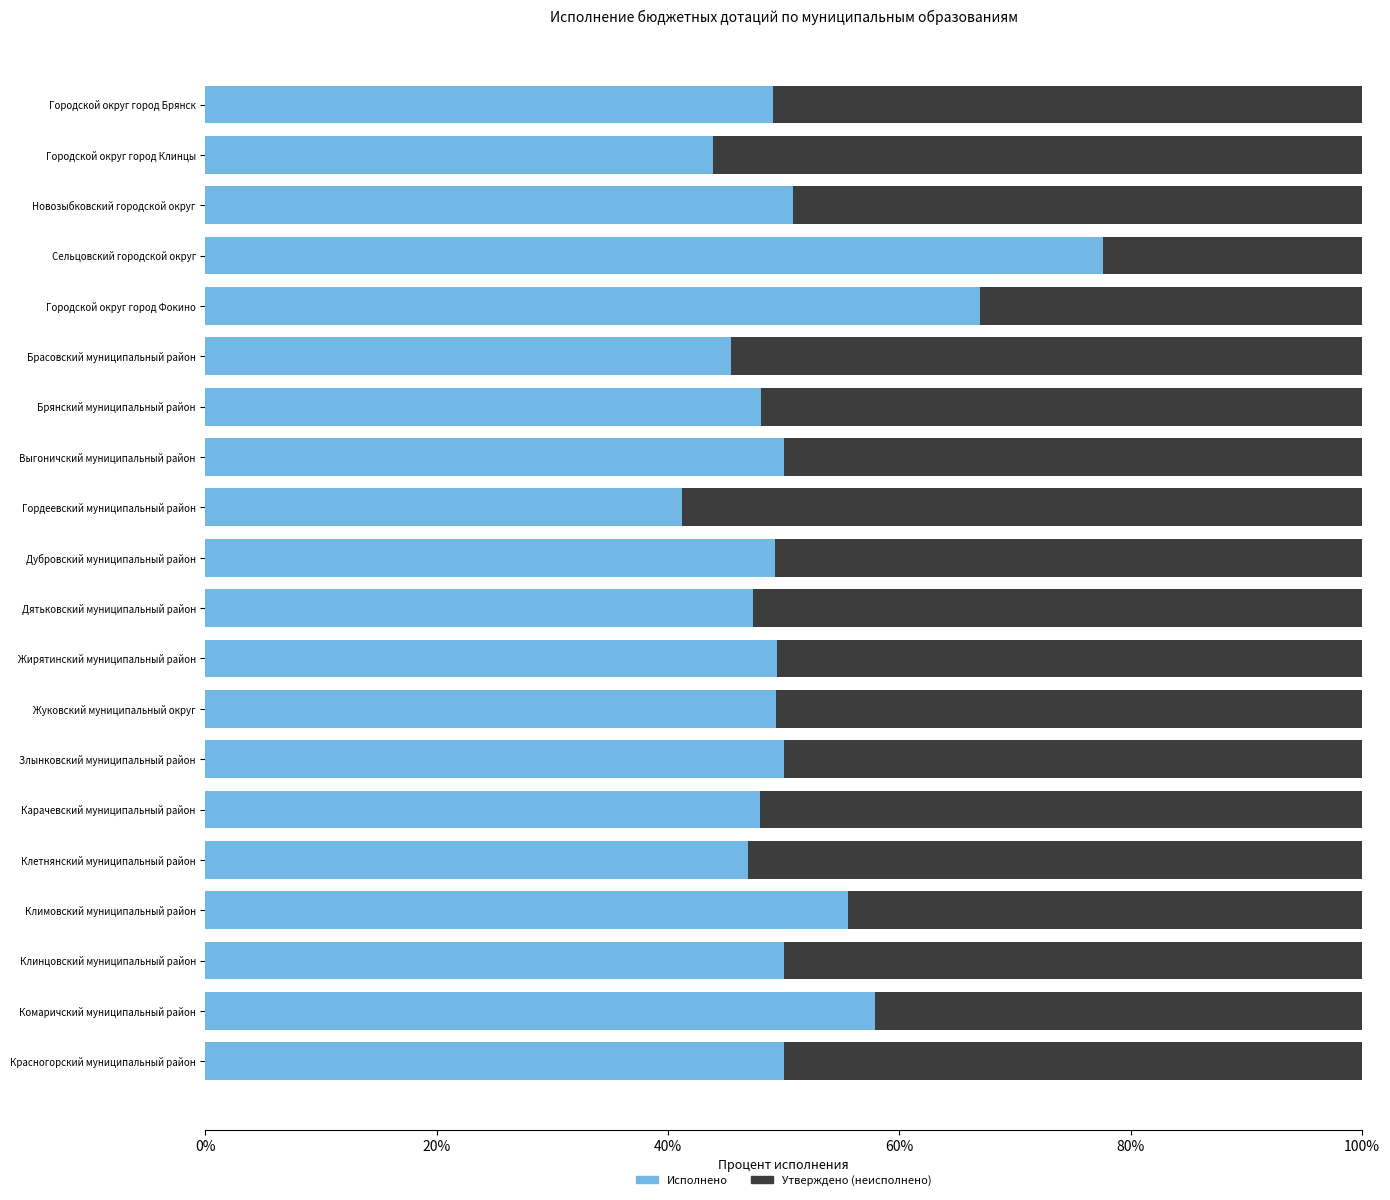

What is the total value across all series at Новозыбковский городской округ?

100.0